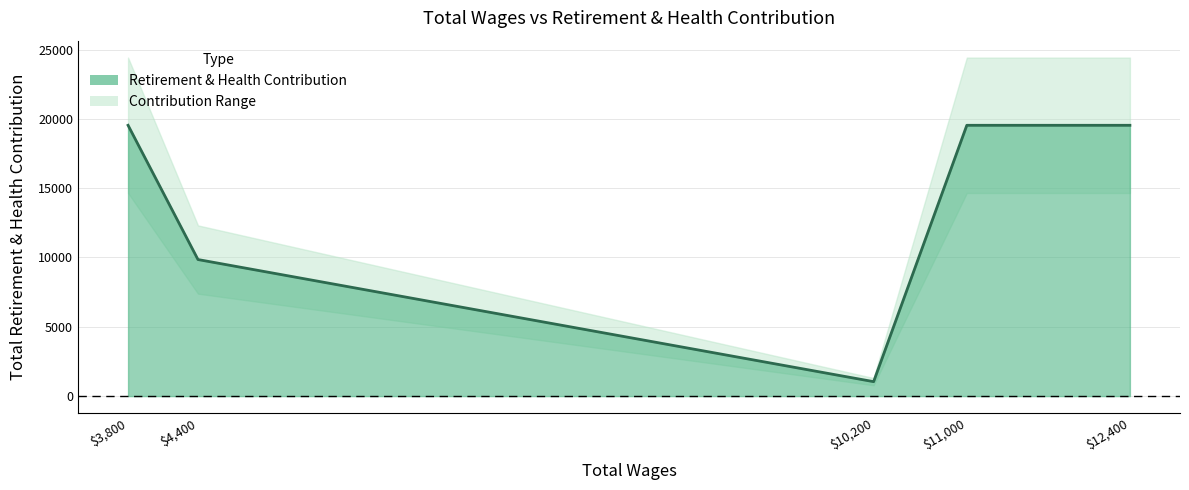

The chart shows a value of 551 at 10200.0. True or false?

False